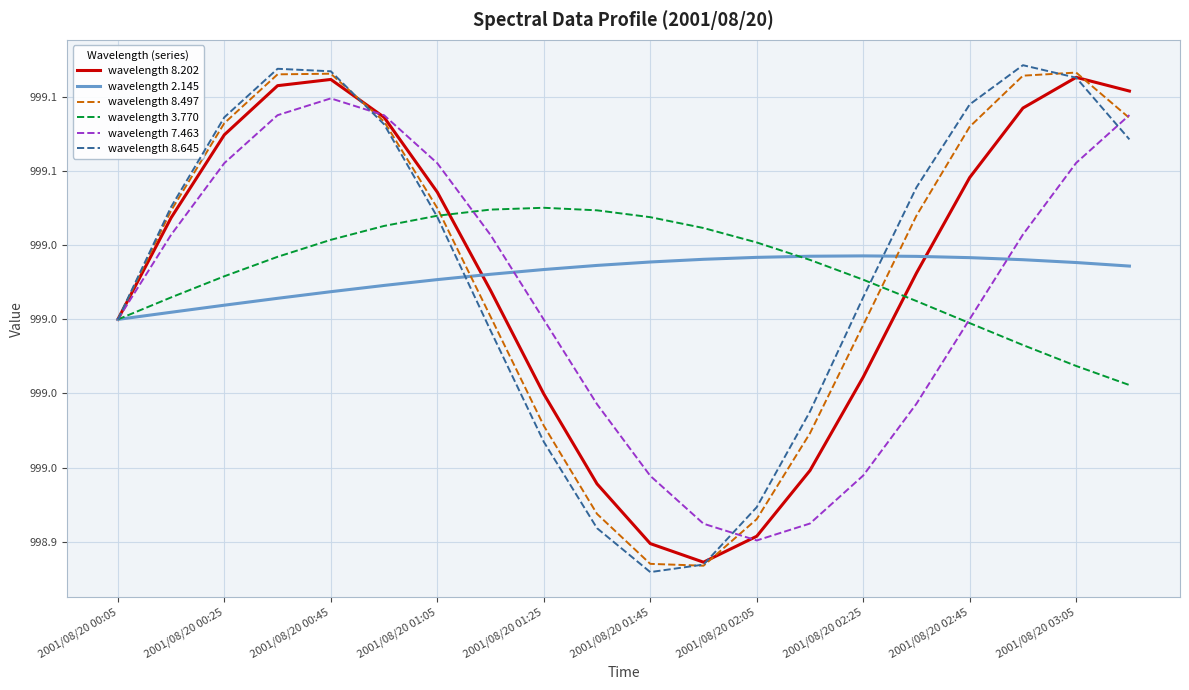

Does the chart display data point markers on the line(s)?

No